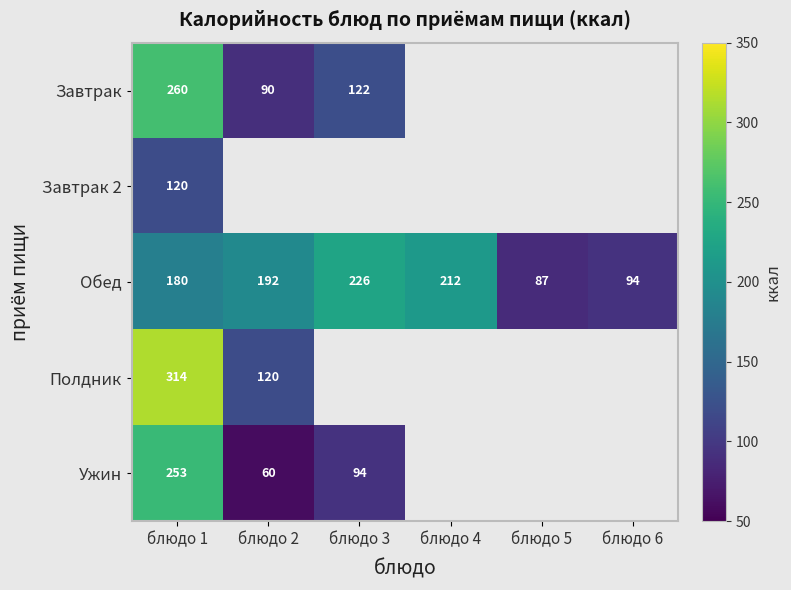

List the labels in order of Обед value, smallest first.

блюдо 5, блюдо 6, блюдо 1, блюдо 2, блюдо 4, блюдо 3